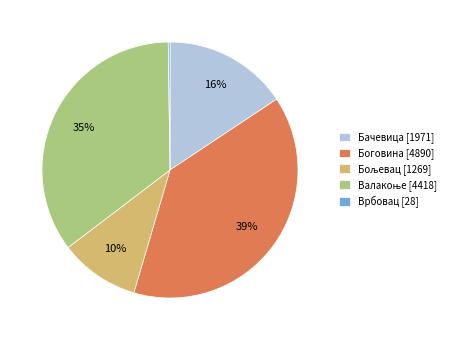

Is Боговина [4890] the majority of the pie?

No